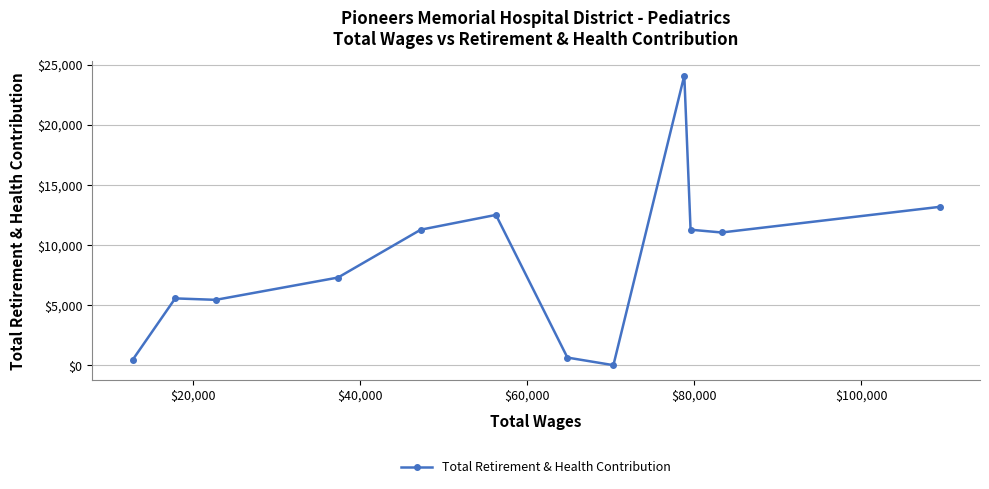

What is the difference between the second highest and minimum values?

13166